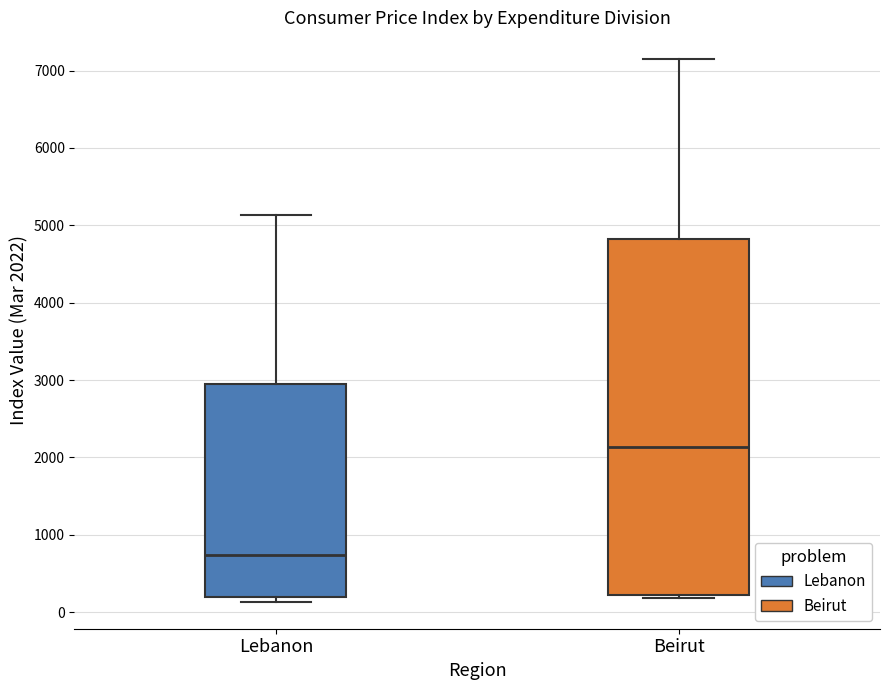

Which box has the highest median line?

Beirut